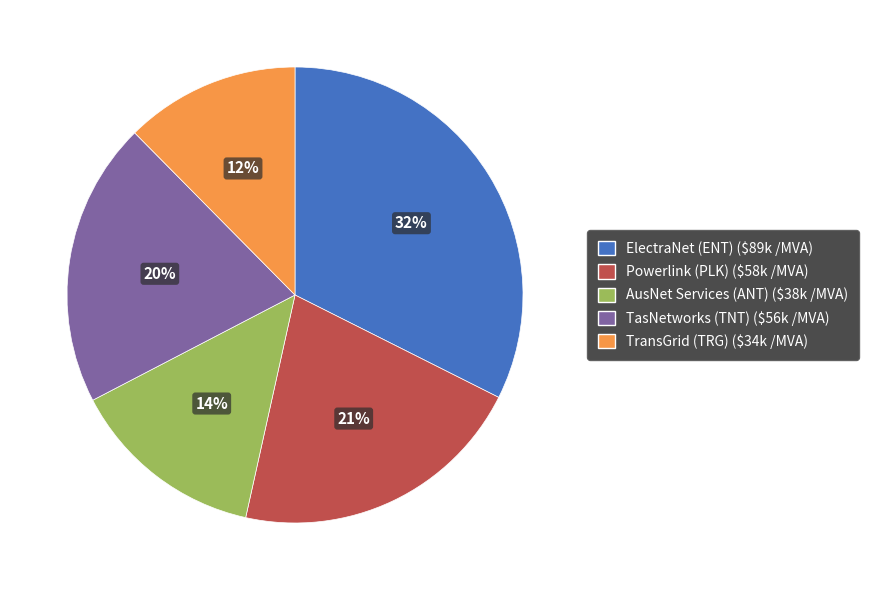

Is it true that ElectraNet (ENT) is 27% of the pie?

False